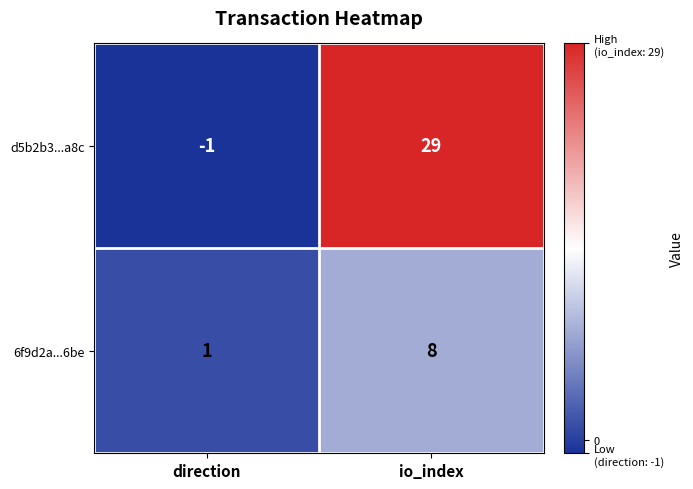

True or false: d5b2b3...a8c has a value of -2 at direction.

False